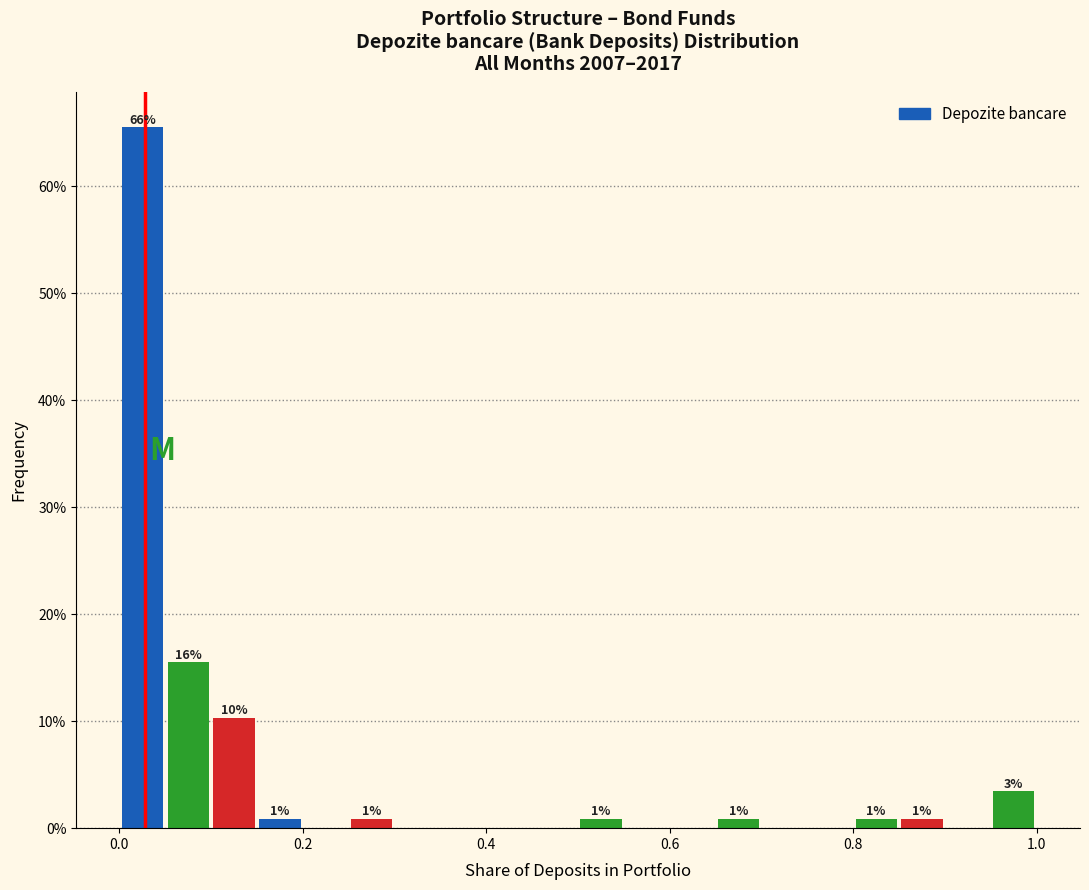

Around what value on the x-axis is the tallest bar? Give the approximate position of its centre, as read against the axis.

0.02